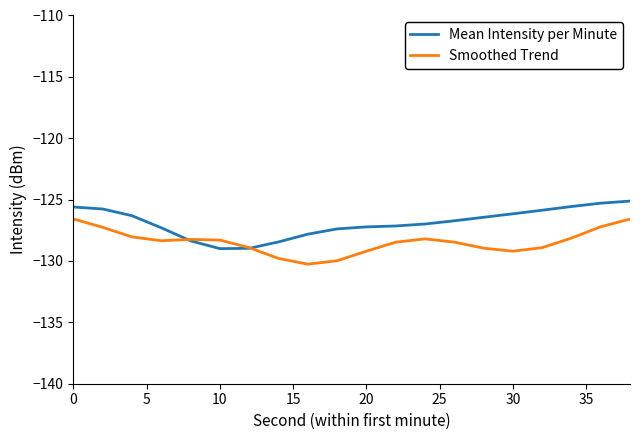

What is the maximum value for Mean Intensity per Minute?

-125.1